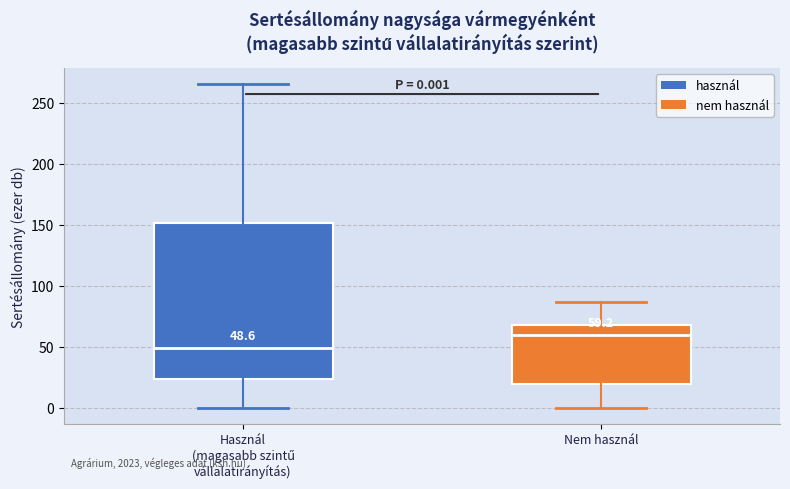

Which box is the tallest, from its lower edge to its upper edge?

Használ (magasabb szintű vállalatirányítás)